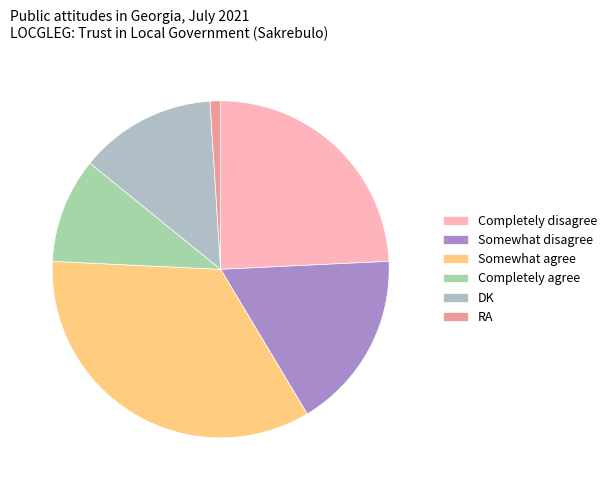

Count the number of slices in the pie.

6